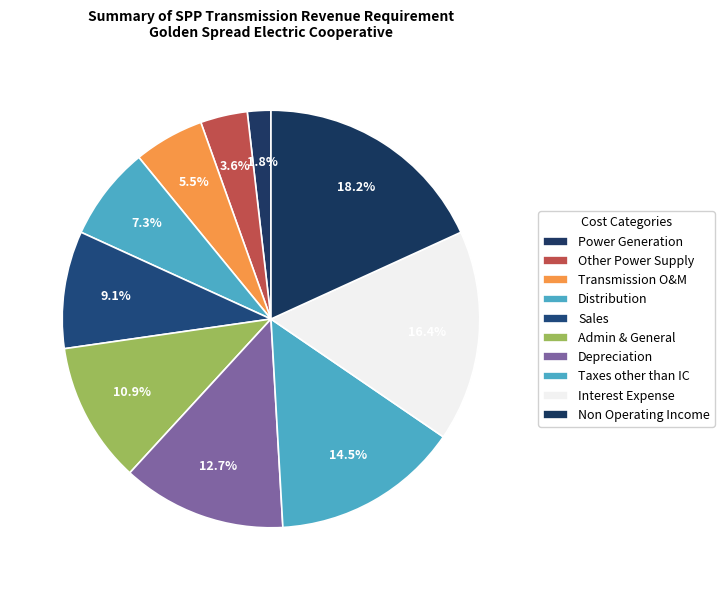

What is the ratio of the value at Non Operating Income to the value at Interest Expense?

1.1